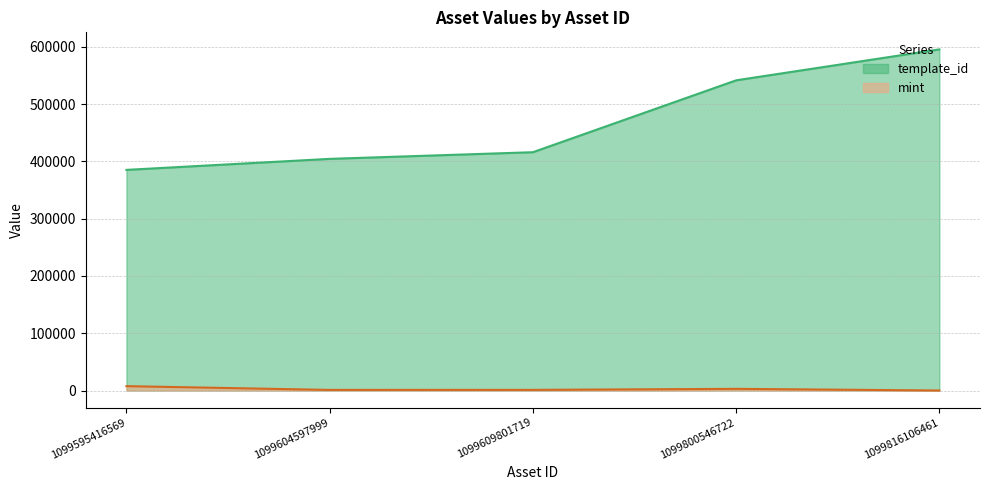

List the series in order of their peak value, highest first.

template_id, mint